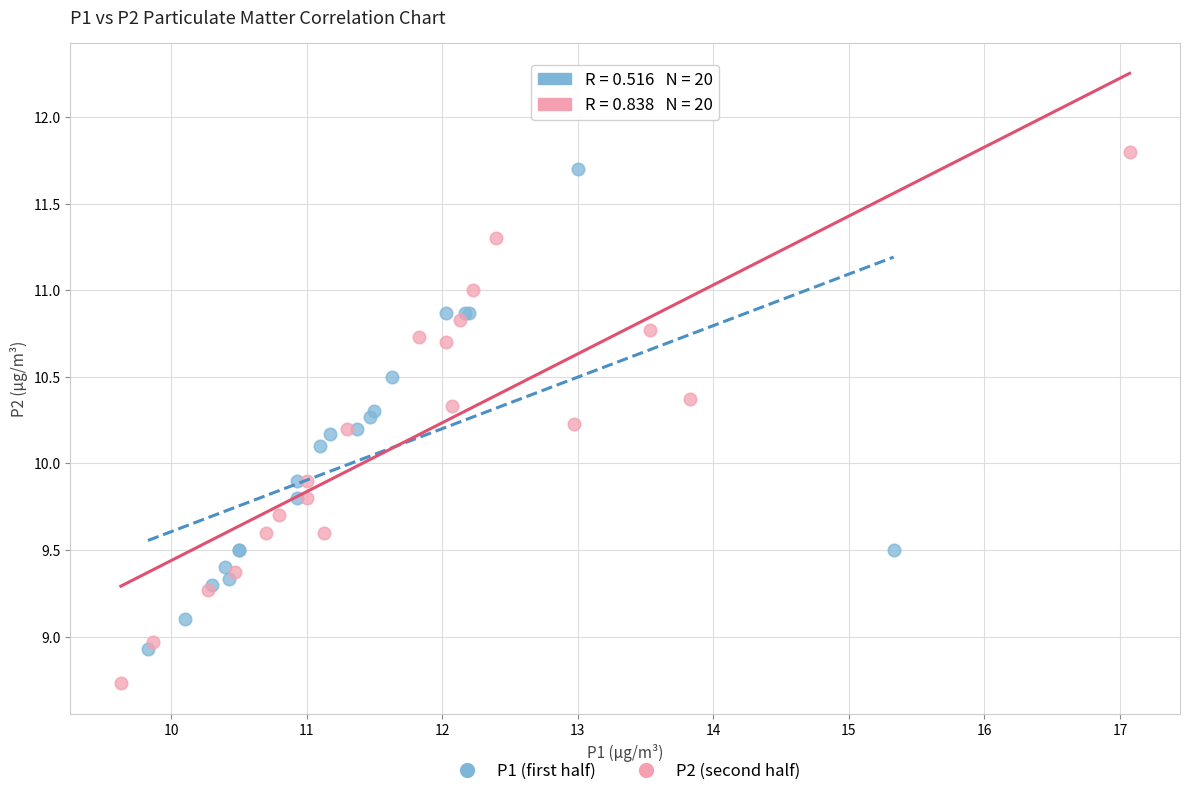

Which series has the largest Y range (max minus min)?

P2 (second half)